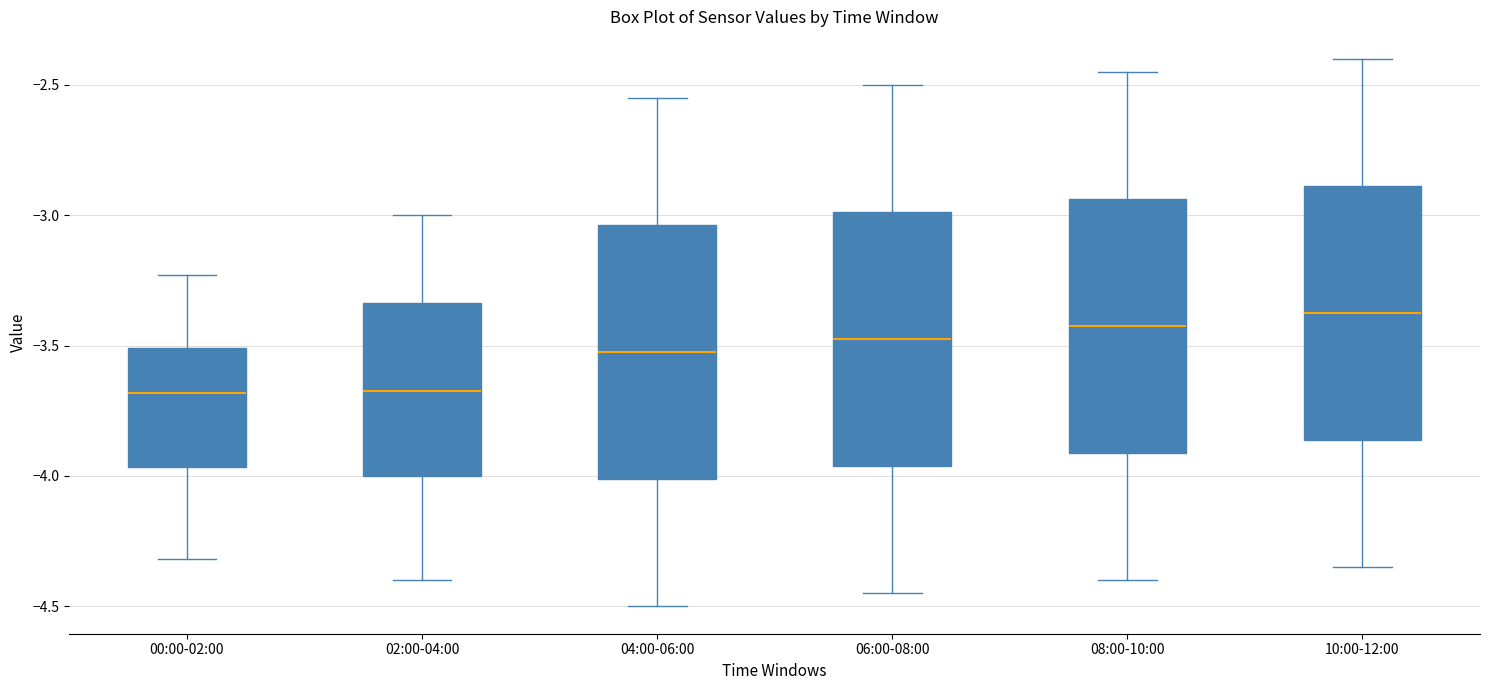

Reading left to right, read every box against the y-axis: the position of its median line, the range the box covers, and the ends of its whiskers. The values are not printed on the chart, so give them approximately, as read against the axis.

00:00-02:00: median -3.70, box -3.95 to -3.50, whiskers -4.30 to -3.25
02:00-04:00: median -3.65, box -4.00 to -3.35, whiskers -4.40 to -3.00
04:00-06:00: median -3.50, box -4.00 to -3.05, whiskers -4.50 to -2.55
06:00-08:00: median -3.45, box -3.95 to -3.00, whiskers -4.45 to -2.50
08:00-10:00: median -3.40, box -3.90 to -2.95, whiskers -4.40 to -2.45
10:00-12:00: median -3.35, box -3.85 to -2.90, whiskers -4.35 to -2.40